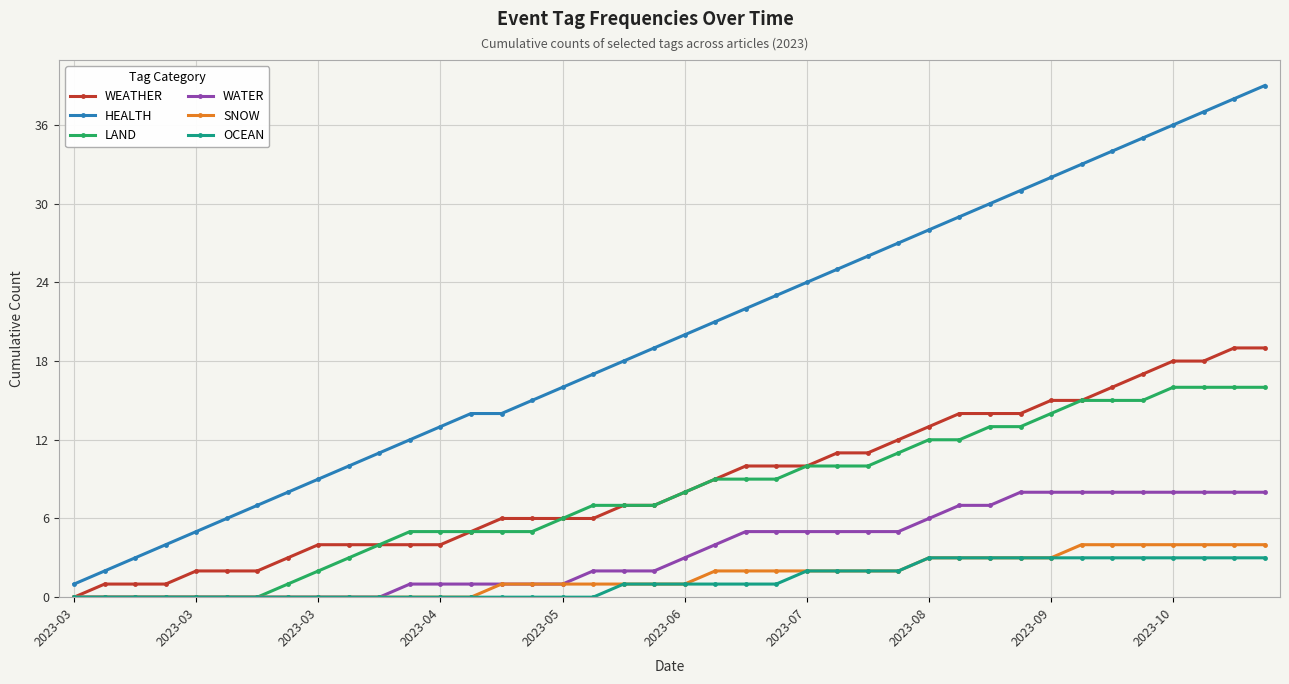

Which series has the largest total across all categories?

HEALTH